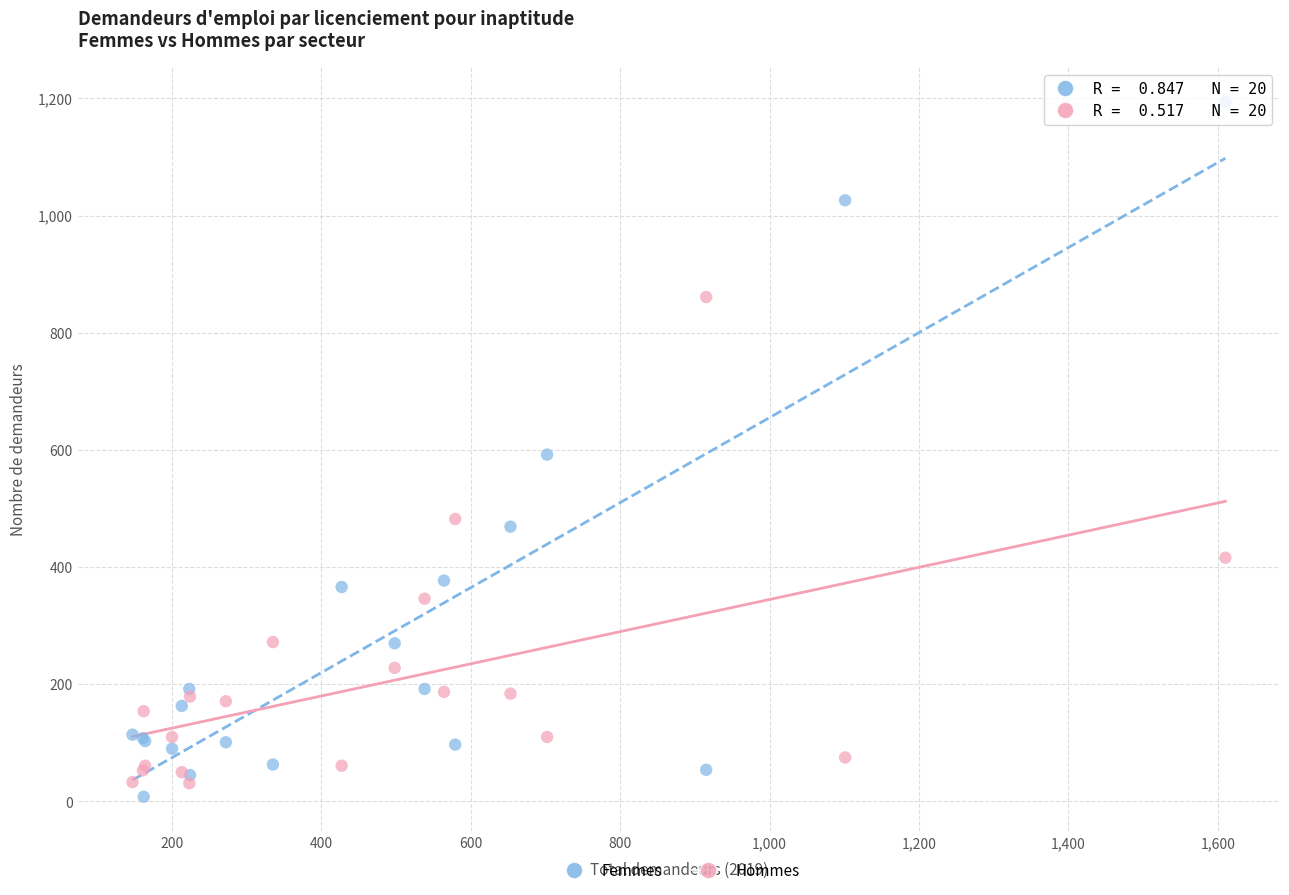

Which series has the largest Y range (max minus min)?

Femmes